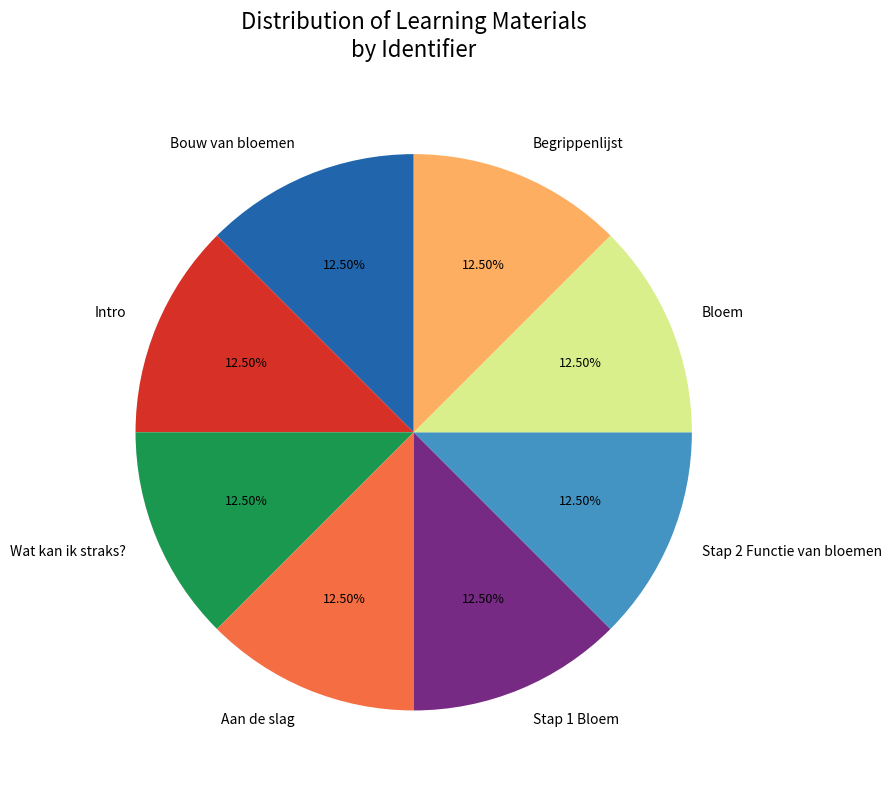

Combined, what portion of the pie is Bloem and Intro?

25.0%